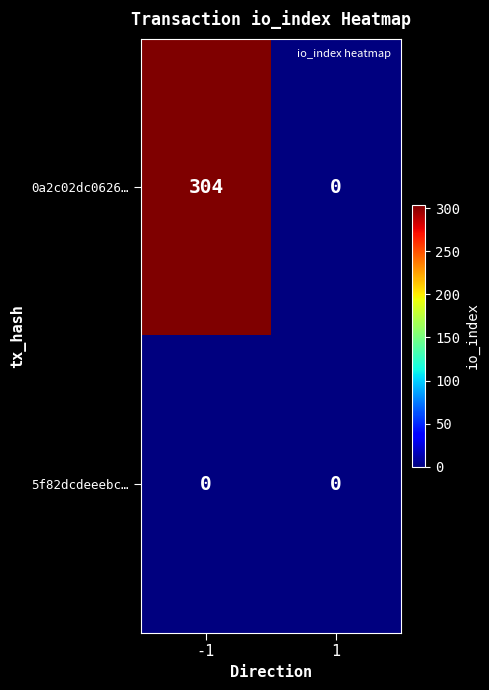

Which series has the widest spread of values?

0a2c02dc0626…